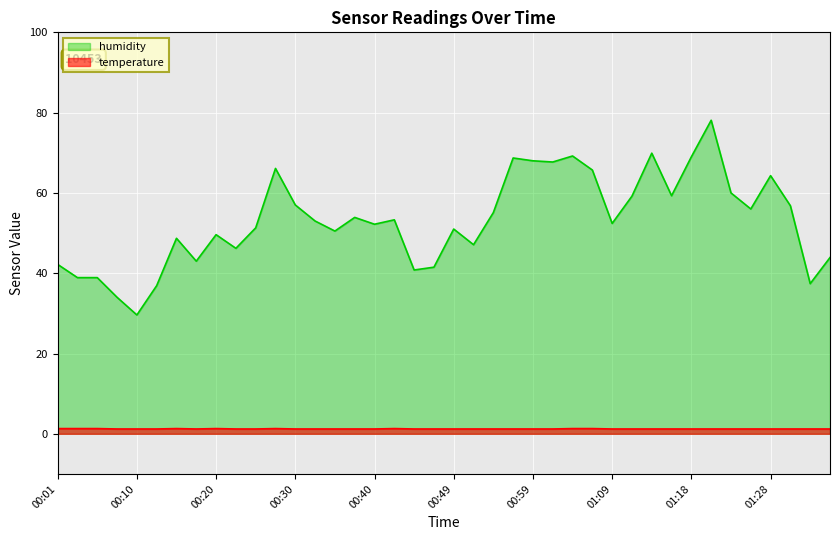

Reading left to right, what are all the values shown in this chart?

humidity: 00:01=42.2	00:03=38.9	00:05=38.9	00:08=34.0	00:10=29.6	00:13=36.9	00:15=48.7	00:18=43.0	00:20=49.6	00:23=46.2	00:25=51.3	00:27=66.1	00:30=57.0	00:32=53.0	00:35=50.5	00:37=53.9	00:40=52.2	00:42=53.3	00:44=40.8	00:47=41.5	00:49=51.0	00:52=47.1	00:54=55.1	00:56=68.7	00:59=68.0	01:01=67.7	01:04=69.2	01:06=65.7	01:09=52.4	01:11=59.2	01:13=69.9	01:16=59.3	01:18=69.0	01:21=78.1	01:23=60.0	01:26=56.0	01:28=64.3	01:31=56.8	01:33=37.4	01:36=43.9
temperature: 00:01=1.3	00:03=1.3	00:05=1.3	00:08=1.2	00:10=1.2	00:13=1.2	00:15=1.3	00:18=1.2	00:20=1.3	00:23=1.2	00:25=1.2	00:27=1.3	00:30=1.2	00:32=1.2	00:35=1.2	00:37=1.2	00:40=1.2	00:42=1.3	00:44=1.2	00:47=1.2	00:49=1.2	00:52=1.2	00:54=1.2	00:56=1.2	00:59=1.2	01:01=1.2	01:04=1.3	01:06=1.3	01:09=1.2	01:11=1.2	01:13=1.2	01:16=1.2	01:18=1.2	01:21=1.2	01:23=1.2	01:26=1.2	01:28=1.2	01:31=1.2	01:33=1.2	01:36=1.2